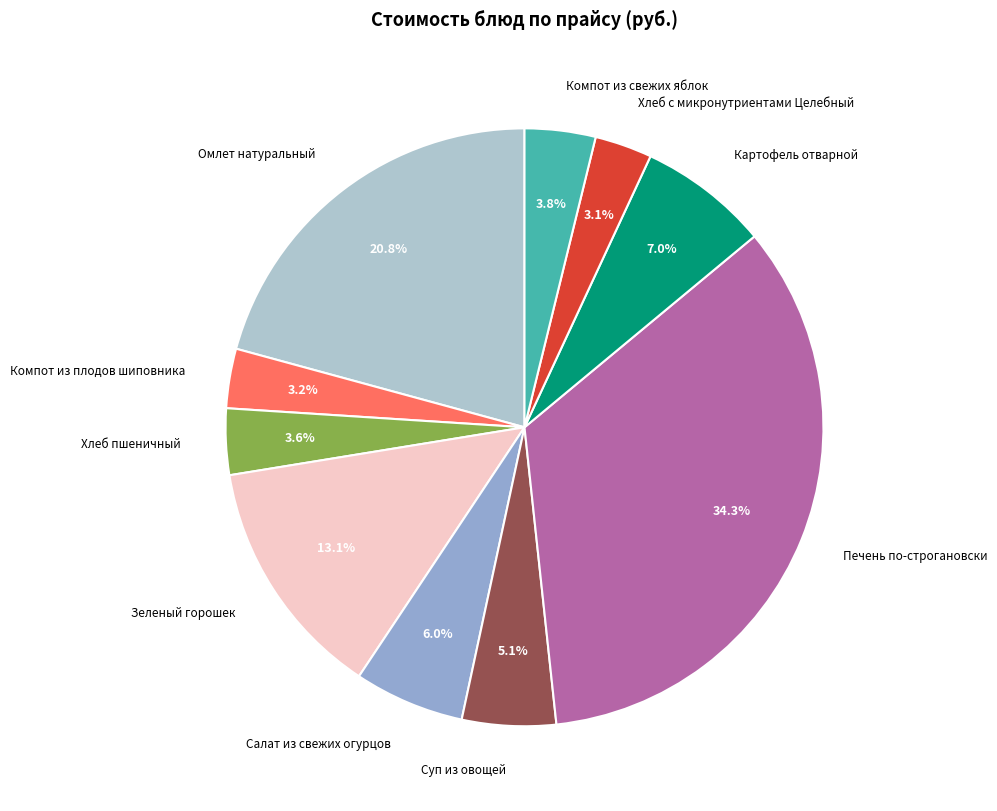

Approximately how many times larger is the value at Хлеб с микронутриентами Целебный compared to Салат из свежих огурцов?

0.5